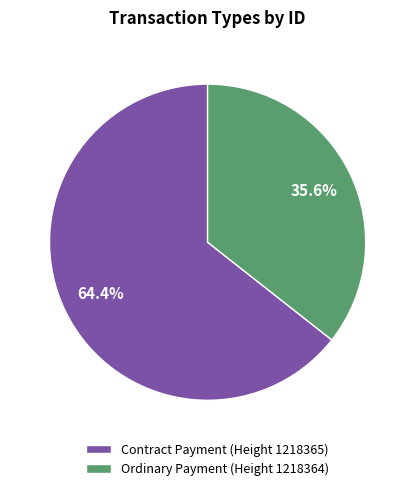

What percentage do Ordinary Payment (Height 1218364) and Contract Payment (Height 1218365) together represent?

100.0%